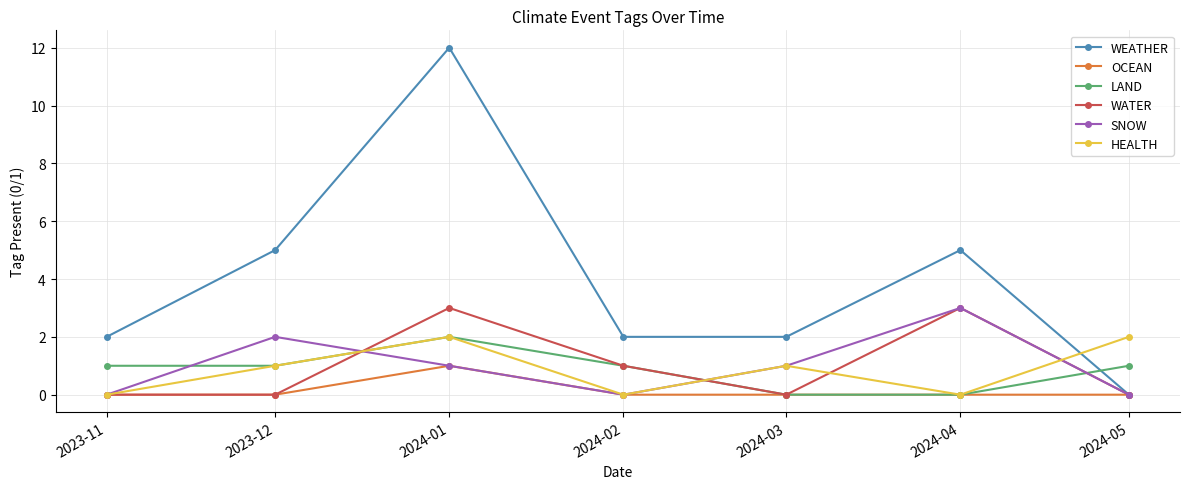

Where is WATER nearest to the value 1?

2024-02